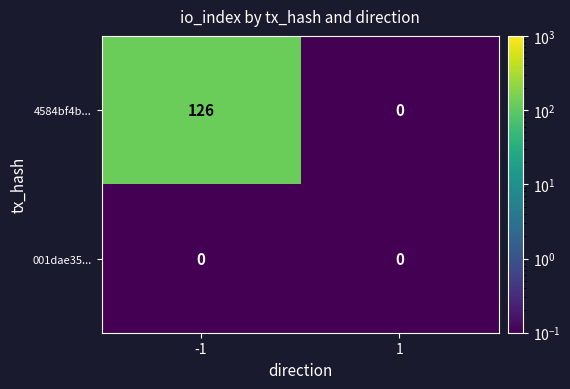

What is the maximum value shown in the chart?

126